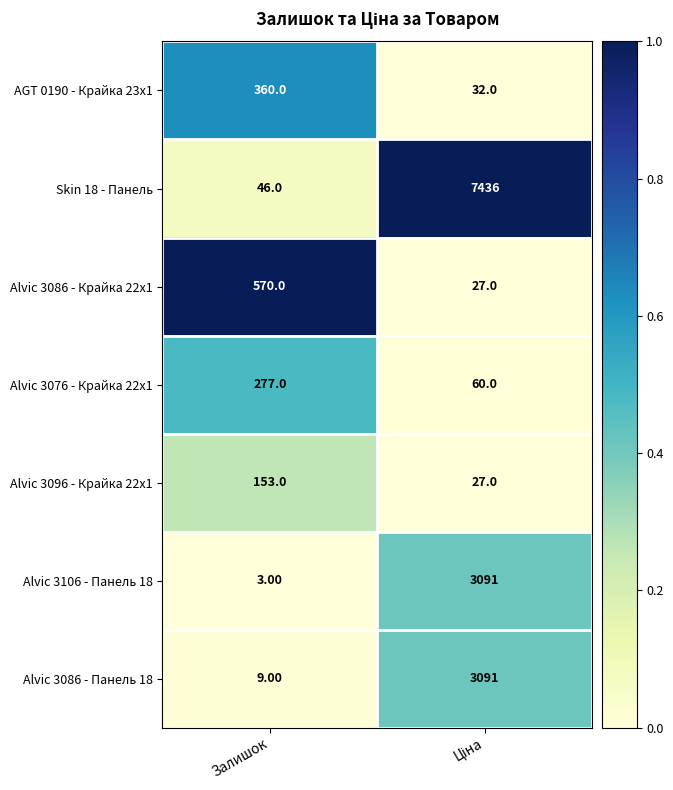

Which series has the largest range (max minus min)?

Skin 18 - Панель